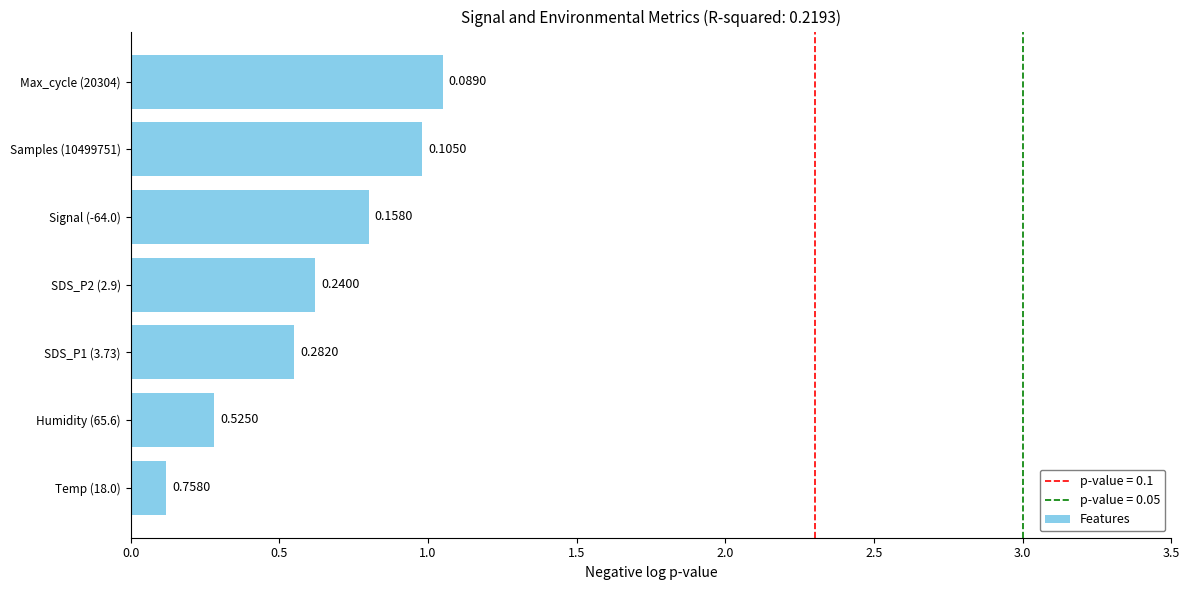

Between Signal (-64.0) and Max_cycle (20304), which is larger?

Max_cycle (20304)